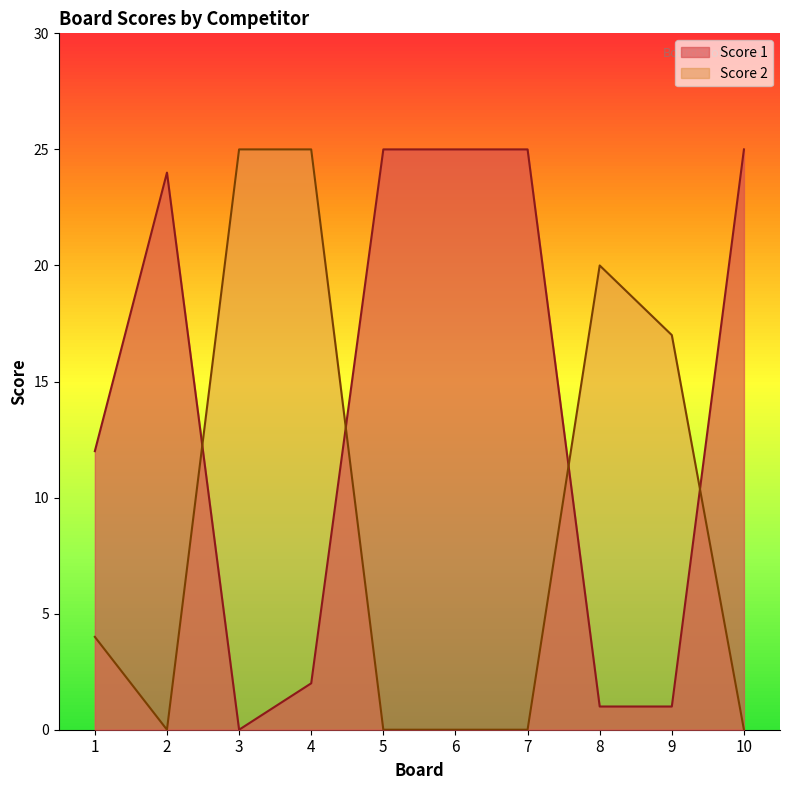

The value of Score 1 at 10 is 33. True or false?

False